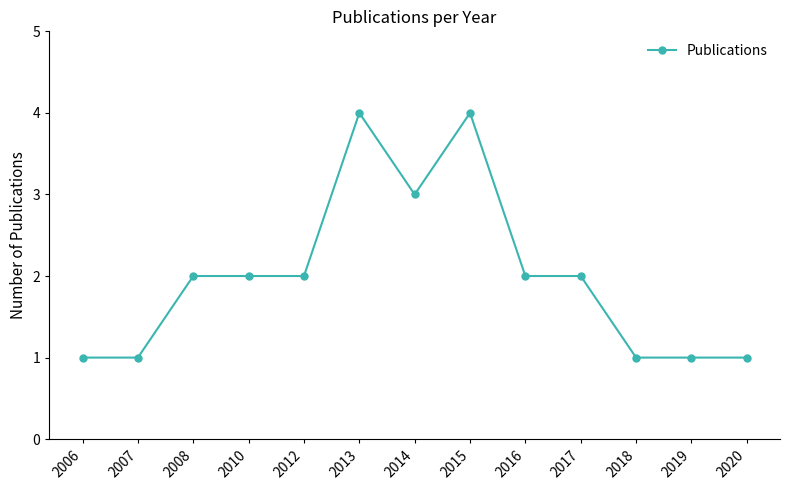

What is the difference between the second highest and minimum values?

3